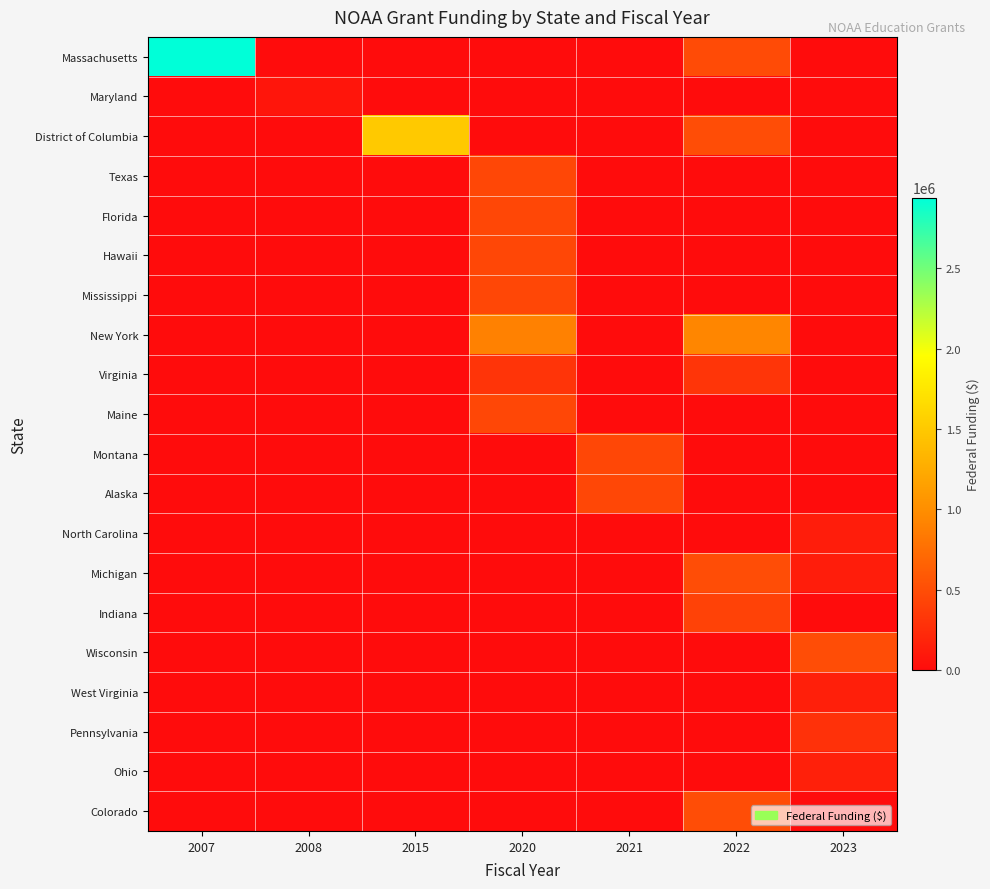

At which category does the chart reach its peak across all series?

2007